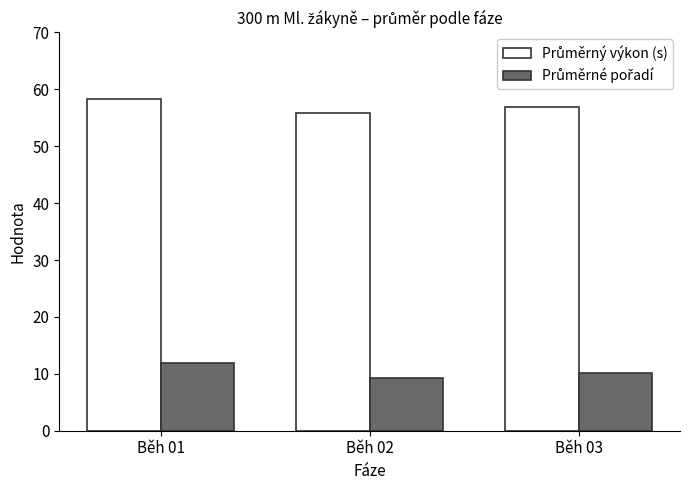

What is the difference between the highest and lowest values at Běh 01?

46.5